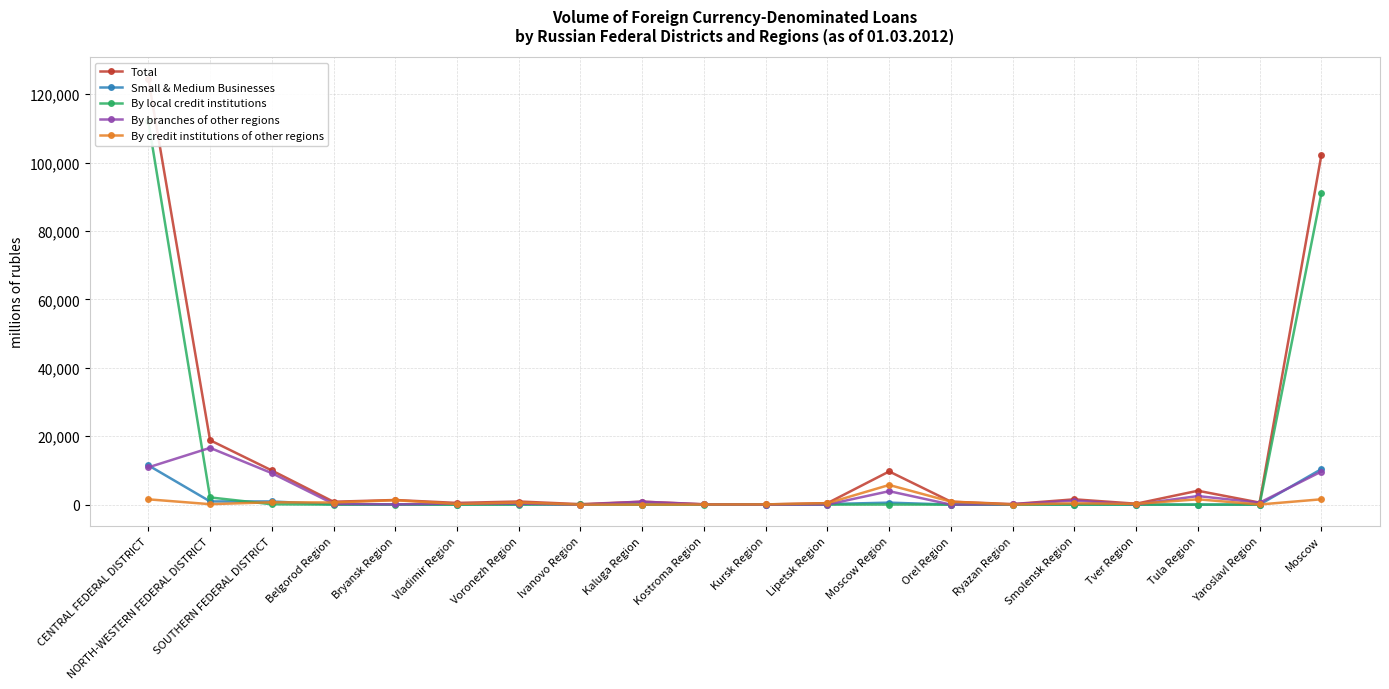

Where is the first local minimum for By branches of other regions?

Bryansk Region